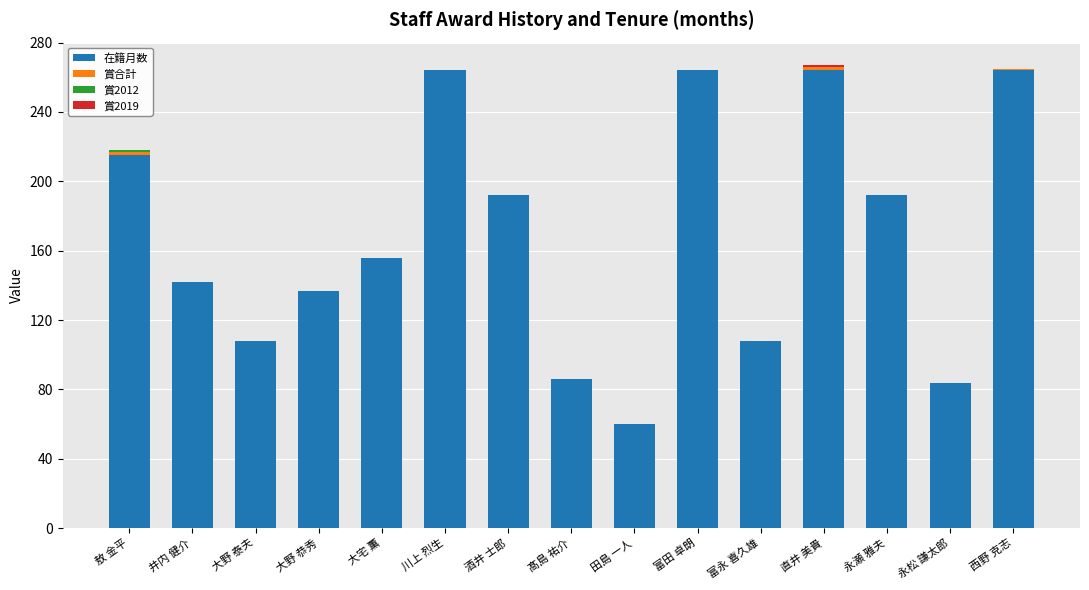

What is the total value across all series at 川上 烈生?

264